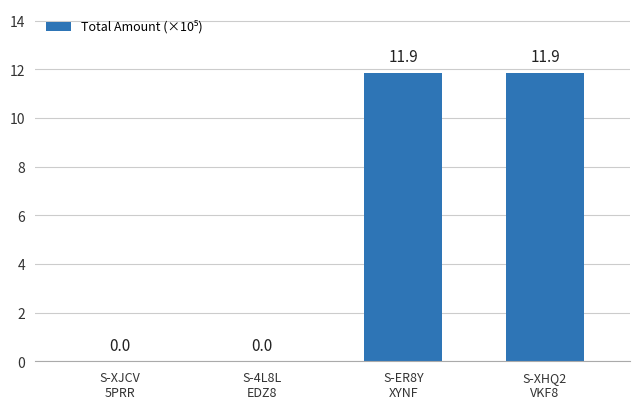

What is the greatest value displayed?

11.9